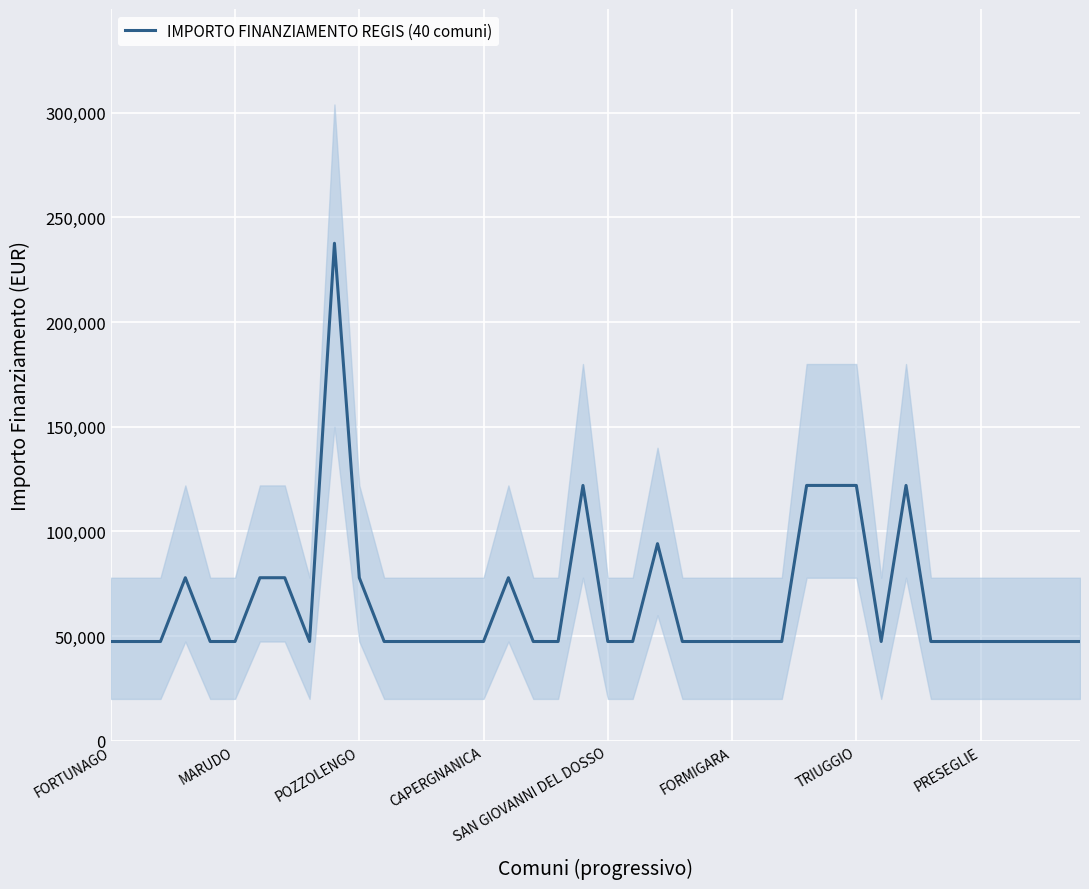

What is the minimum value for IMPORTO FINANZIAMENTO REGIS (40 comuni)?

47427